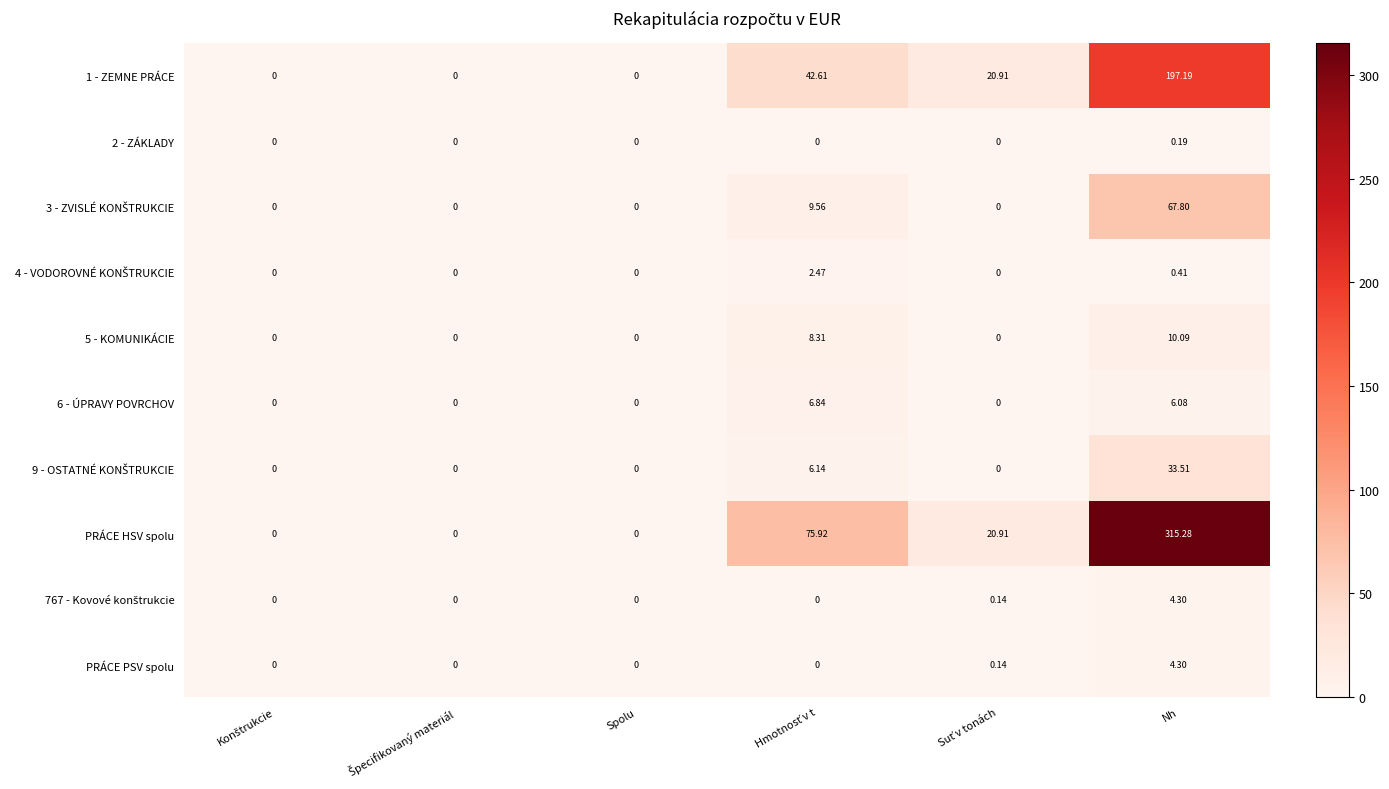

At which category is the sum across all series the highest?

Nh